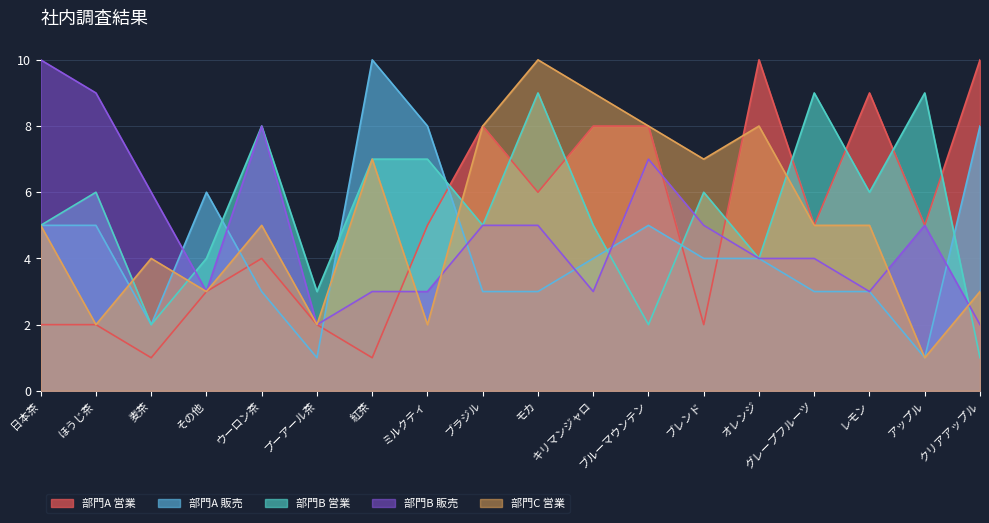

True or false: 部門B 営業 and 部門A 営業 cross at least once.

True